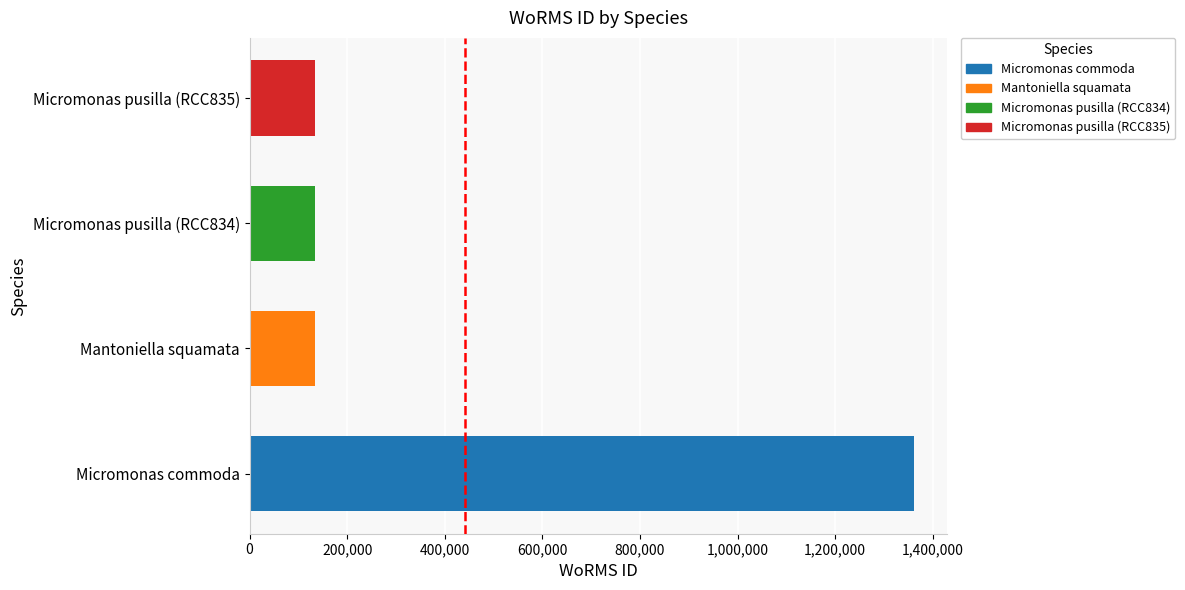

What is the minimum value shown in the chart?

134563